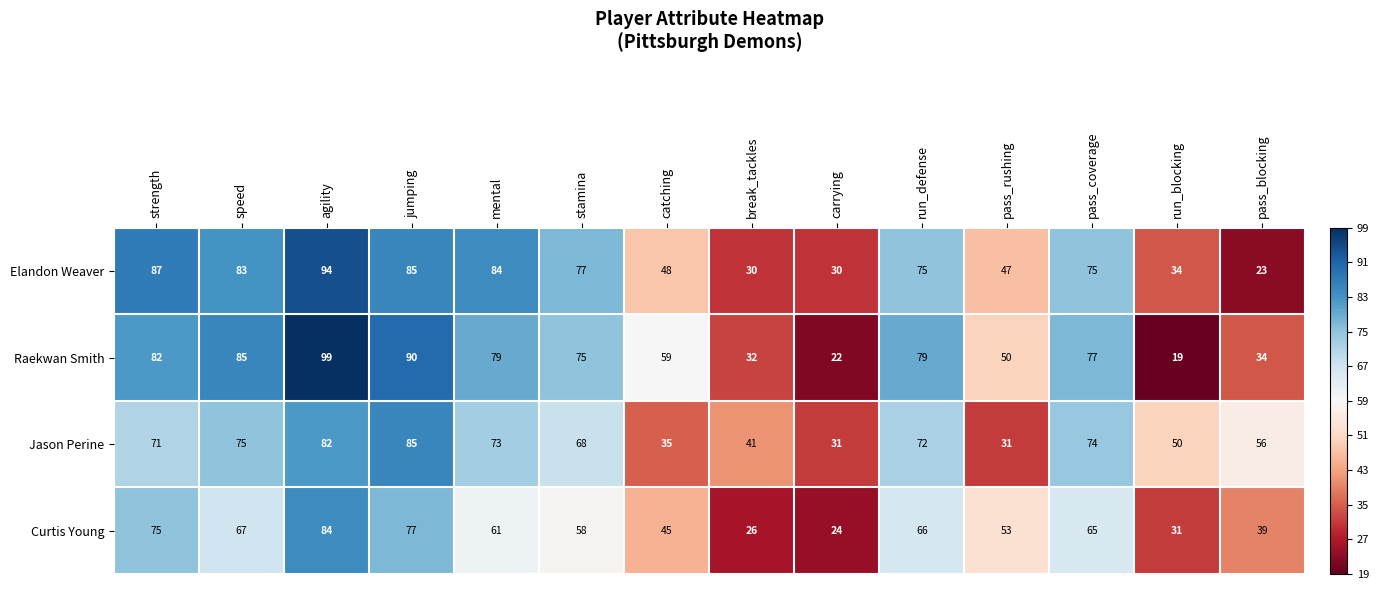

What is the maximum value for Elandon Weaver?

94